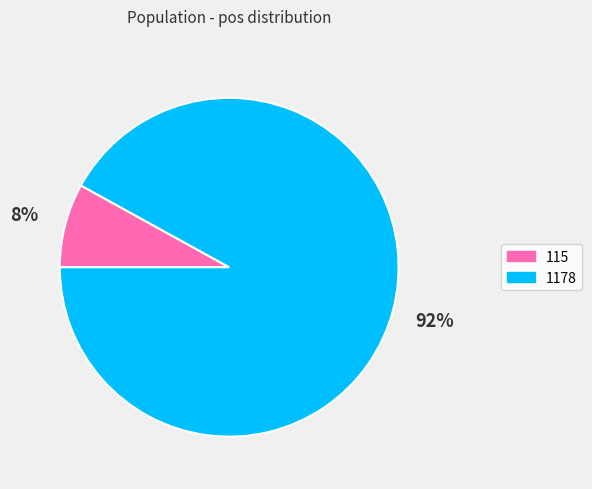

To the nearest percent, what is the difference between the 1178 and 115 slice percentages?

84%